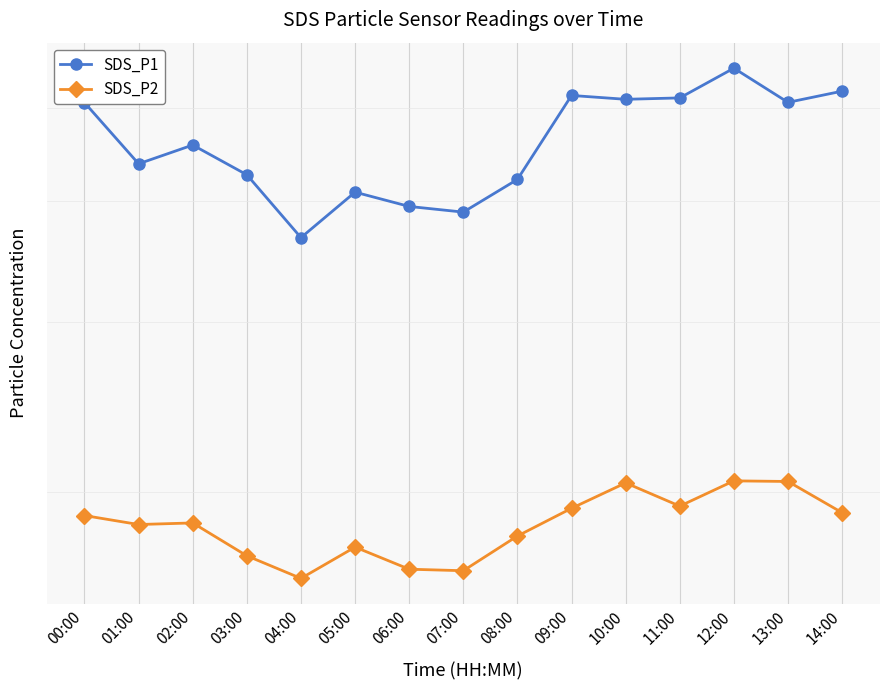

True or false: SDS_P2 has a value of 17.5 at 05:00.

True